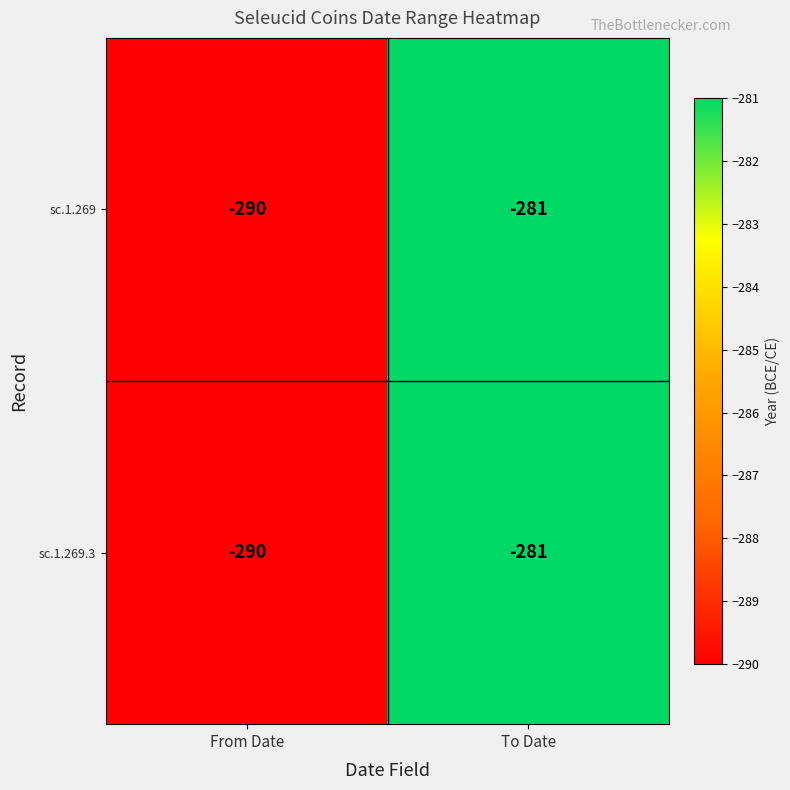

What is the approximate value of sc.1.269 at From Date?

-290